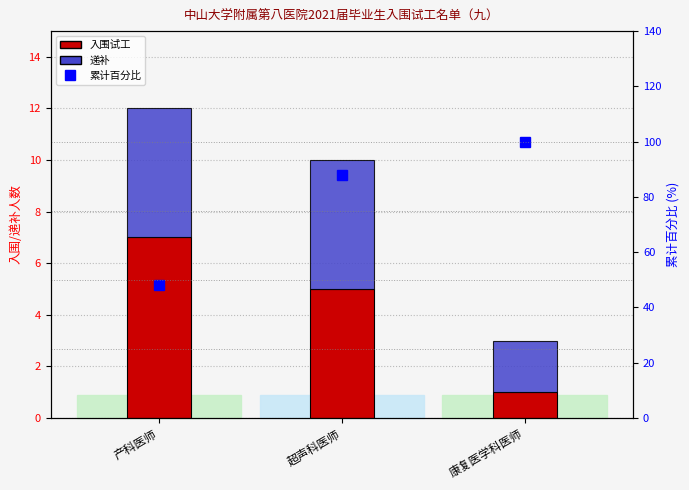

Where is 递补 nearest to the value 3?

康复医学科医师